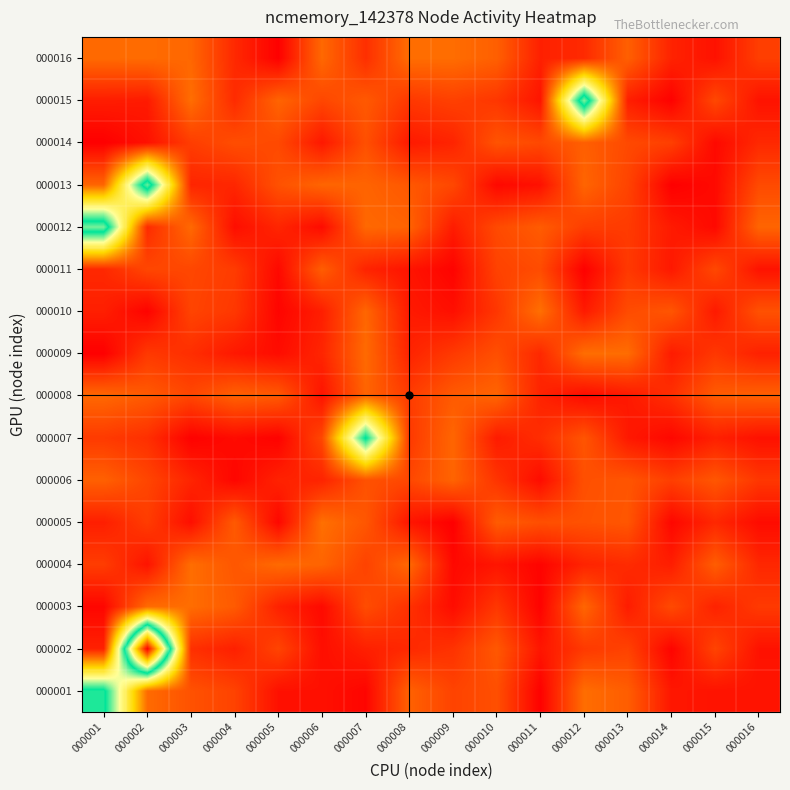

Reading right to left, extract all data points from this chart.

000001: 000016=0.1	000015=0.1	000014=0.1	000013=0.2	000012=0.3	000011=0.0	000010=0.2	000009=0.2	000008=0.3	000007=0.0	000006=0.0	000005=0.0	000004=0.2	000003=0.2	000002=0.3	000001=1.1
000002: 000016=0.1	000015=0.2	000014=0.0	000013=0.2	000012=0.2	000011=0.1	000010=0.2	000009=0.1	000008=0.1	000007=0.1	000006=0.0	000005=0.2	000004=0.1	000003=0.1	000002=2.2	000001=0.1
000003: 000016=0.2	000015=0.1	000014=0.2	000013=0.1	000012=0.3	000011=0.0	000010=0.1	000009=0.0	000008=0.1	000007=0.2	000006=0.0	000005=0.1	000004=0.2	000003=0.3	000002=0.3	000001=0.0
000004: 000016=0.1	000015=0.2	000014=0.1	000013=0.1	000012=0.1	000011=0.0	000010=0.1	000009=0.0	000008=0.3	000007=0.2	000006=0.3	000005=0.3	000004=0.2	000003=0.3	000002=0.1	000001=0.2
000005: 000016=0.0	000015=0.1	000014=0.0	000013=0.2	000012=0.2	000011=0.2	000010=0.2	000009=0.0	000008=0.1	000007=0.2	000006=0.3	000005=0.0	000004=0.2	000003=0.0	000002=0.2	000001=0.1
000006: 000016=0.1	000015=0.2	000014=0.2	000013=0.2	000012=0.2	000011=0.0	000010=0.1	000009=0.3	000008=0.2	000007=0.2	000006=0.1	000005=0.1	000004=0.0	000003=0.1	000002=0.2	000001=0.3
000007: 000016=0.0	000015=0.1	000014=0.0	000013=0.1	000012=0.2	000011=0.1	000010=0.1	000009=0.3	000008=0.2	000007=1.1	000006=0.2	000005=0.0	000004=0.0	000003=0.0	000002=0.1	000001=0.2
000008: 000016=0.3	000015=0.2	000014=0.1	000013=0.1	000012=0.0	000011=0.1	000010=0.3	000009=0.2	000008=0.2	000007=0.3	000006=0.1	000005=0.2	000004=0.3	000003=0.2	000002=0.2	000001=0.3
000009: 000016=0.1	000015=0.1	000014=0.1	000013=0.3	000012=0.3	000011=0.1	000010=0.2	000009=0.2	000008=0.1	000007=0.3	000006=0.1	000005=0.0	000004=0.1	000003=0.1	000002=0.2	000001=0.0
000010: 000016=0.2	000015=0.1	000014=0.2	000013=0.2	000012=0.1	000011=0.3	000010=0.1	000009=0.0	000008=0.1	000007=0.3	000006=0.1	000005=0.0	000004=0.2	000003=0.2	000002=0.0	000001=0.1
000011: 000016=0.1	000015=0.2	000014=0.1	000013=0.2	000012=0.0	000011=0.2	000010=0.2	000009=0.0	000008=0.1	000007=0.1	000006=0.3	000005=0.0	000004=0.2	000003=0.2	000002=0.2	000001=0.1
000012: 000016=0.3	000015=0.0	000014=0.1	000013=0.2	000012=0.2	000011=0.2	000010=0.2	000009=0.1	000008=0.3	000007=0.3	000006=0.0	000005=0.1	000004=0.0	000003=0.3	000002=0.1	000001=1.2
000013: 000016=0.2	000015=0.0	000014=0.0	000013=0.2	000012=0.3	000011=0.0	000010=0.0	000009=0.2	000008=0.2	000007=0.3	000006=0.3	000005=0.2	000004=0.1	000003=0.1	000002=1.2	000001=0.3
000014: 000016=0.1	000015=0.0	000014=0.2	000013=0.2	000012=0.3	000011=0.2	000010=0.2	000009=0.1	000008=0.1	000007=0.2	000006=0.1	000005=0.2	000004=0.2	000003=0.2	000002=0.0	000001=0.0
000015: 000016=0.1	000015=0.2	000014=0.0	000013=0.1	000012=1.2	000011=0.1	000010=0.1	000009=0.2	000008=0.2	000007=0.2	000006=0.2	000005=0.3	000004=0.1	000003=0.3	000002=0.1	000001=0.1
000016: 000016=0.2	000015=0.1	000014=0.1	000013=0.3	000012=0.1	000011=0.1	000010=0.3	000009=0.3	000008=0.3	000007=0.1	000006=0.3	000005=0.0	000004=0.1	000003=0.3	000002=0.3	000001=0.3